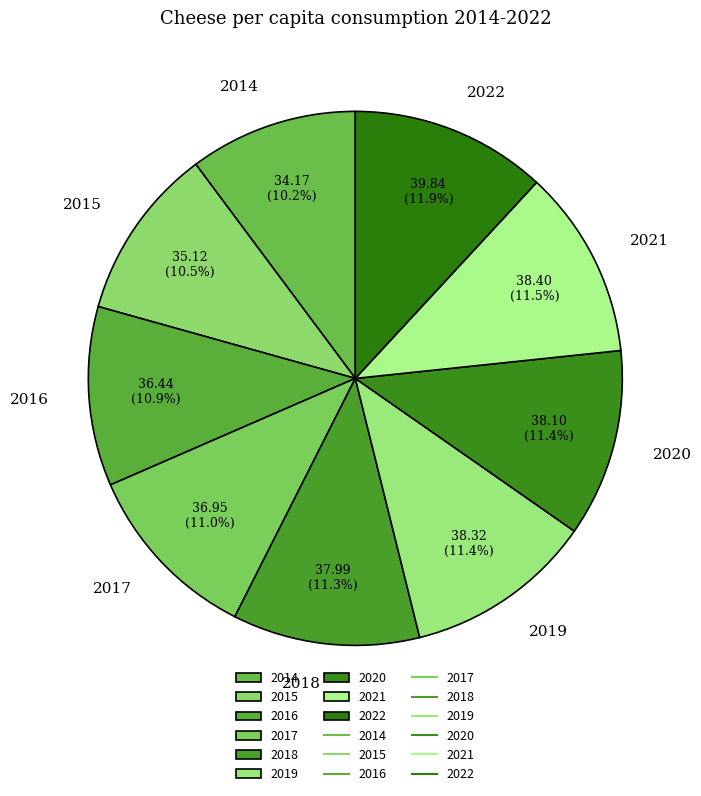

What is the ratio of the value at 2015 to the value at 2014?

1.0